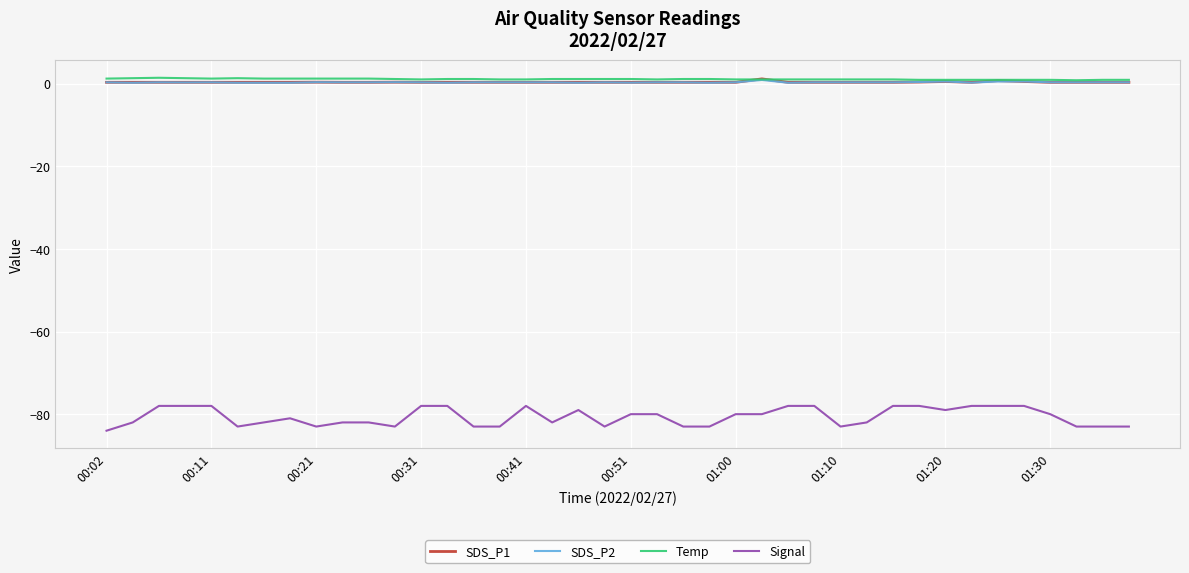

Which series has the largest range (max minus min)?

Signal